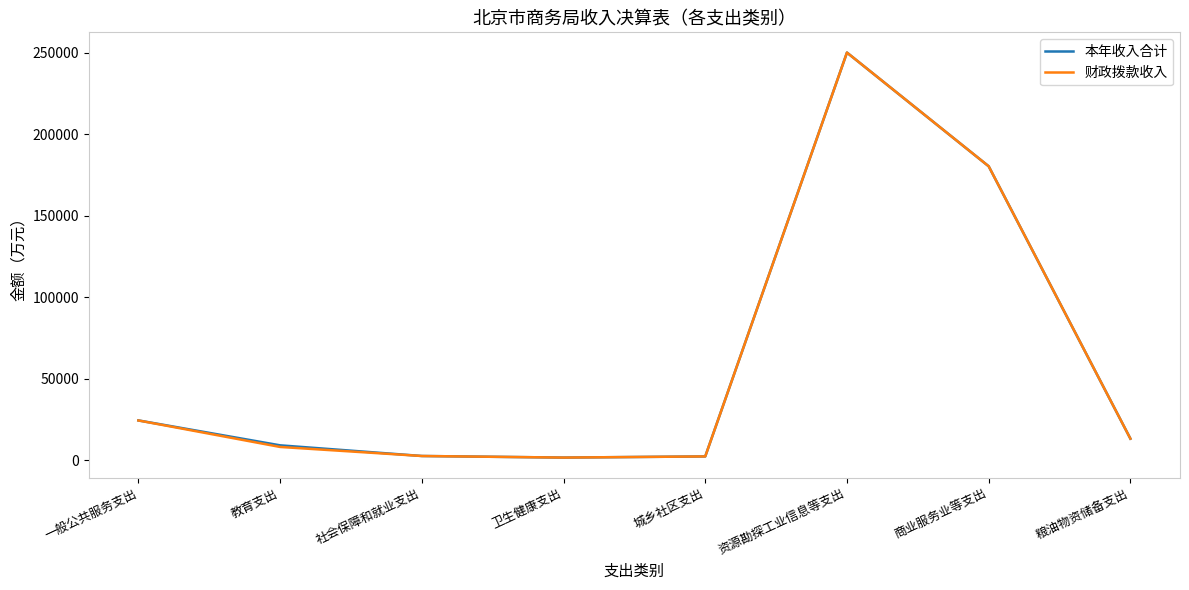

Is it true that 财政拨款收入 equals 15135.0 at 一般公共服务支出?

False